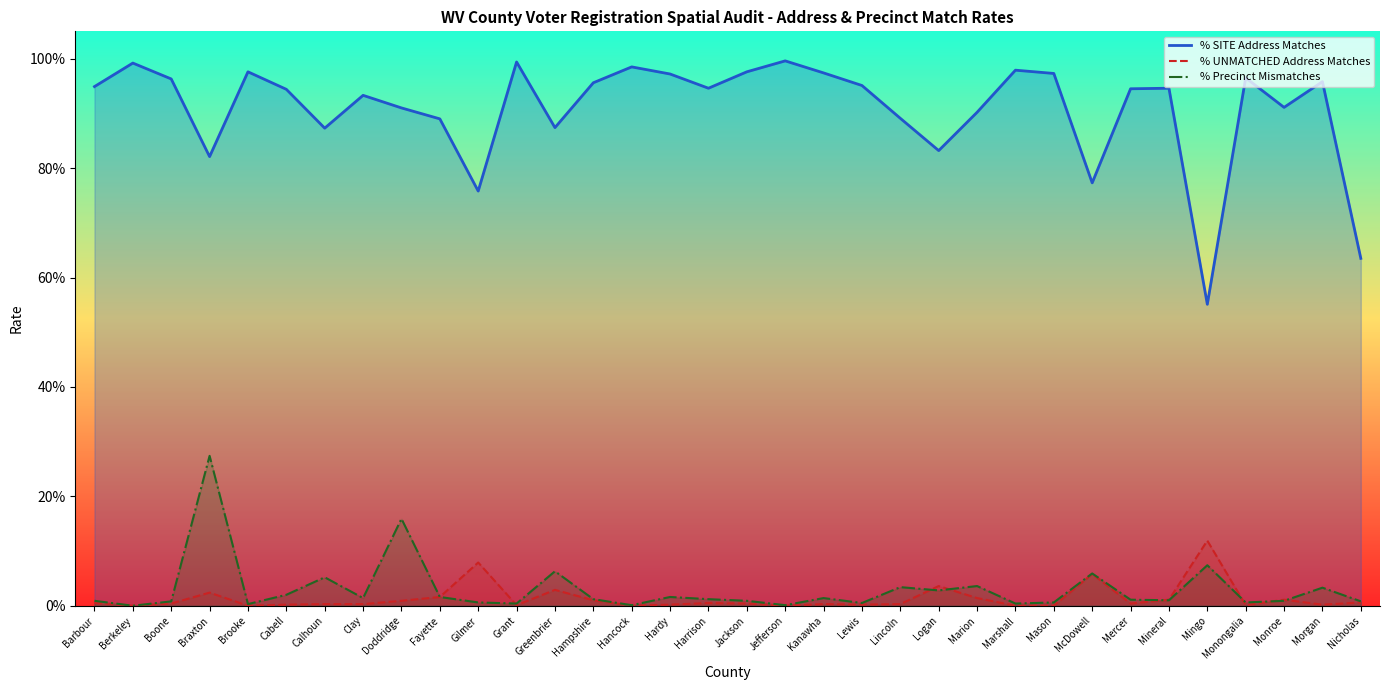

True or false: % SITE Address Matches and % Precinct Mismatches cross at least once.

False